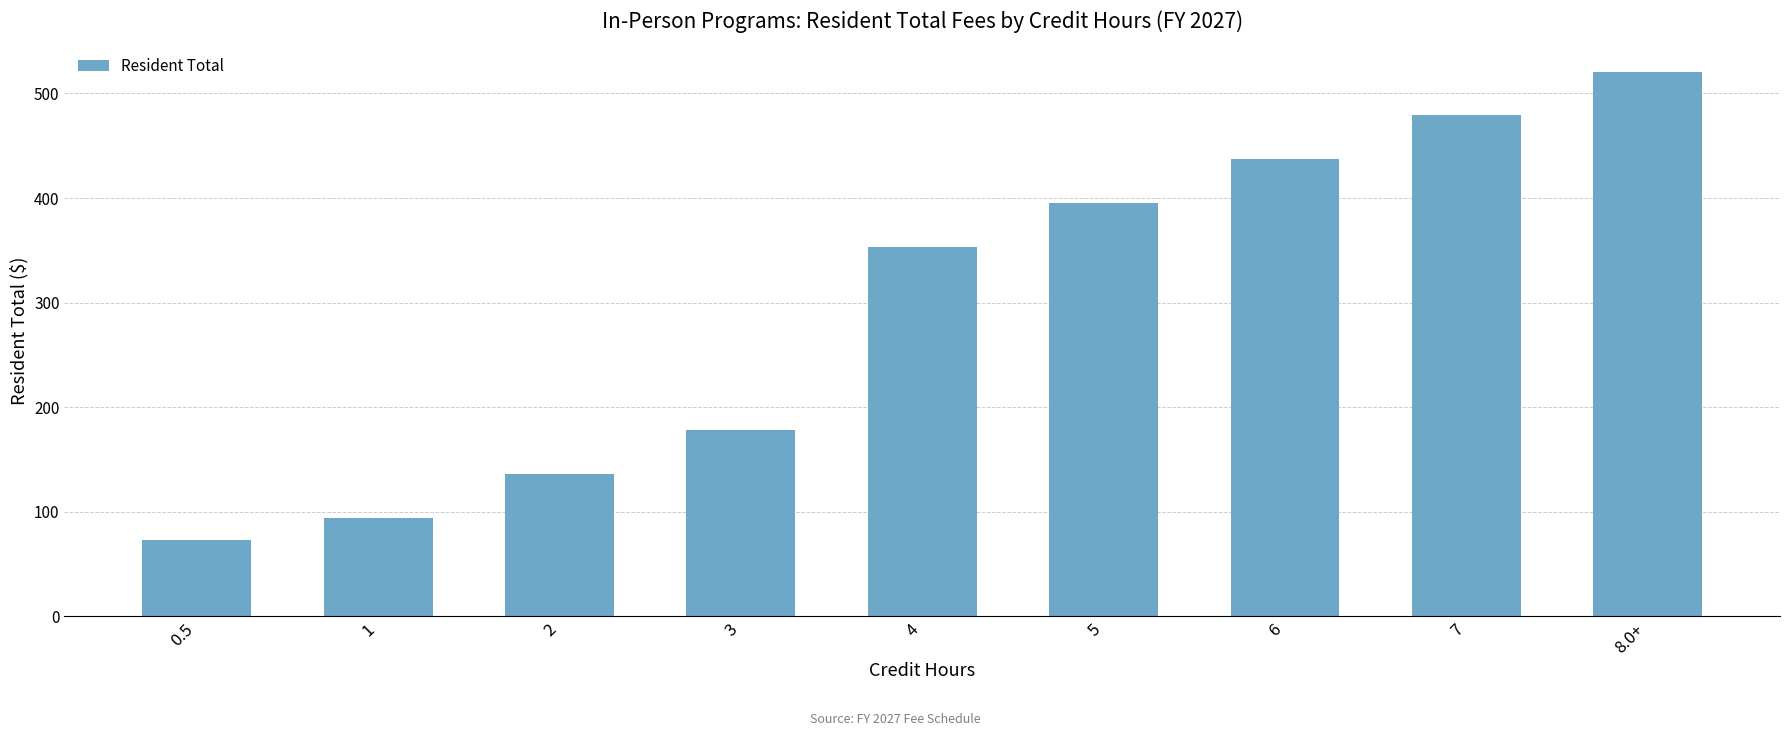

What is the value of the 4th bar from the left?

177.8